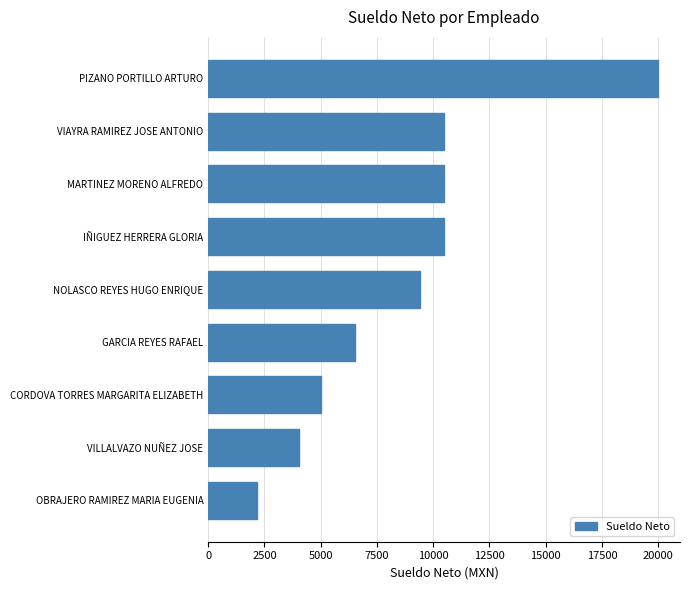

Between NOLASCO REYES HUGO ENRIQUE and GARCIA REYES RAFAEL, which is larger?

NOLASCO REYES HUGO ENRIQUE